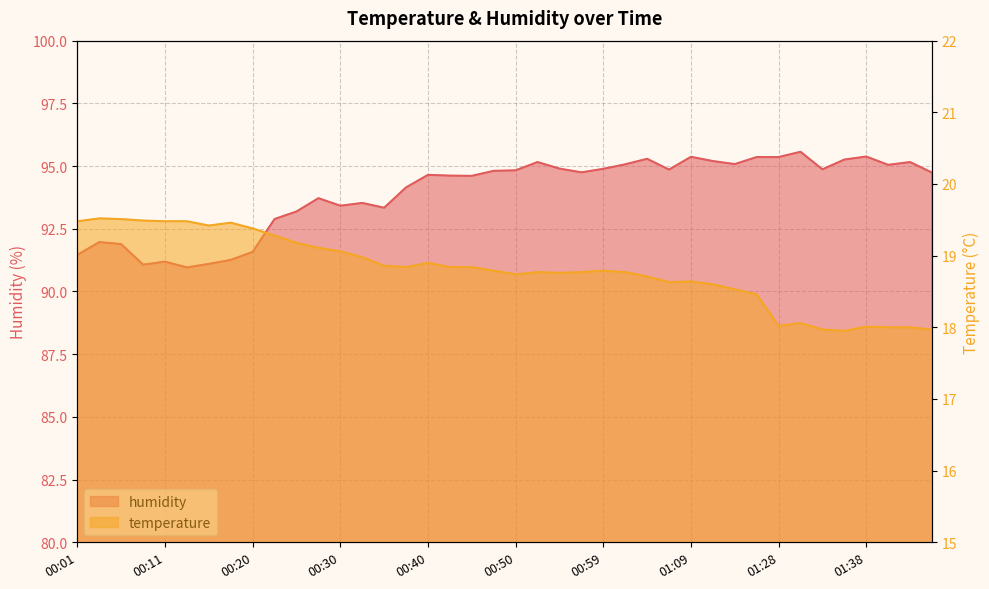

Reading right to left, extract all data points from this chart.

temperature: 01:45=18.0	01:43=18.0	01:40=18.0	01:38=18.0	01:35=17.9	01:33=18.0	01:30=18.1	01:28=18.0	01:17=18.5	01:14=18.5	01:12=18.6	01:09=18.6	01:07=18.6	01:04=18.7	01:02=18.8	00:59=18.8	00:57=18.8	00:54=18.8	00:52=18.8	00:50=18.7	00:47=18.8	00:45=18.8	00:42=18.8	00:40=18.9	00:37=18.8	00:35=18.9	00:33=19.0	00:30=19.1	00:28=19.1	00:25=19.2	00:23=19.3	00:20=19.4	00:18=19.5	00:16=19.4	00:13=19.5	00:11=19.5	00:08=19.5	00:06=19.5	00:03=19.5	00:01=19.5
humidity: 01:45=94.7	01:43=95.2	01:40=95.0	01:38=95.4	01:35=95.3	01:33=94.9	01:30=95.6	01:28=95.4	01:17=95.4	01:14=95.1	01:12=95.2	01:09=95.4	01:07=94.9	01:04=95.3	01:02=95.1	00:59=94.9	00:57=94.8	00:54=94.9	00:52=95.2	00:50=94.8	00:47=94.8	00:45=94.6	00:42=94.6	00:40=94.7	00:37=94.2	00:35=93.3	00:33=93.5	00:30=93.4	00:28=93.7	00:25=93.2	00:23=92.9	00:20=91.6	00:18=91.3	00:16=91.1	00:13=91.0	00:11=91.2	00:08=91.1	00:06=91.9	00:03=92.0	00:01=91.5